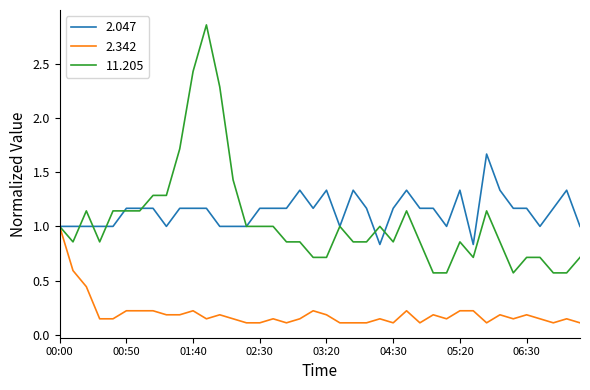

Does the chart display data point markers on the line(s)?

No